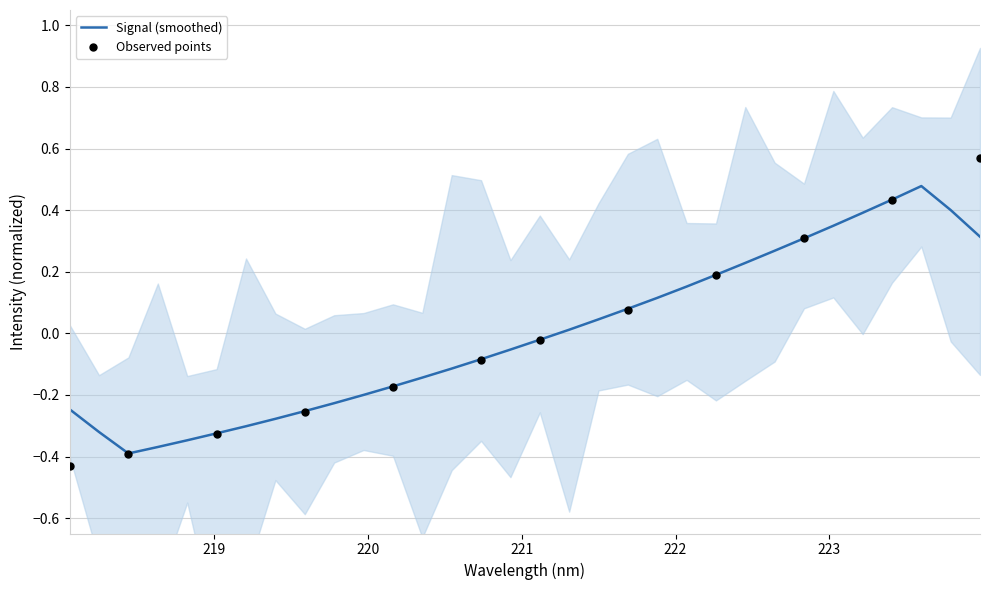

What is the change in value from 218.6332 to 220.9264?

+0.3